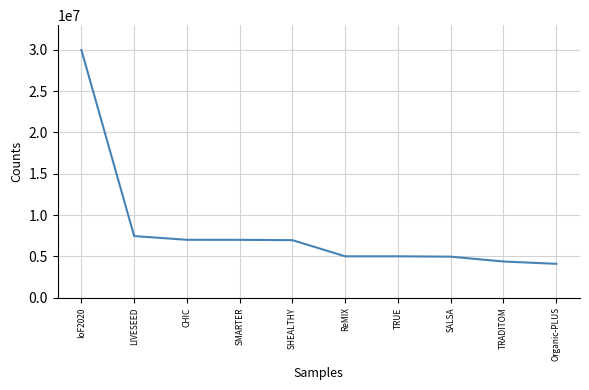

Is it true that the value at ReMIX is 2918838?

False